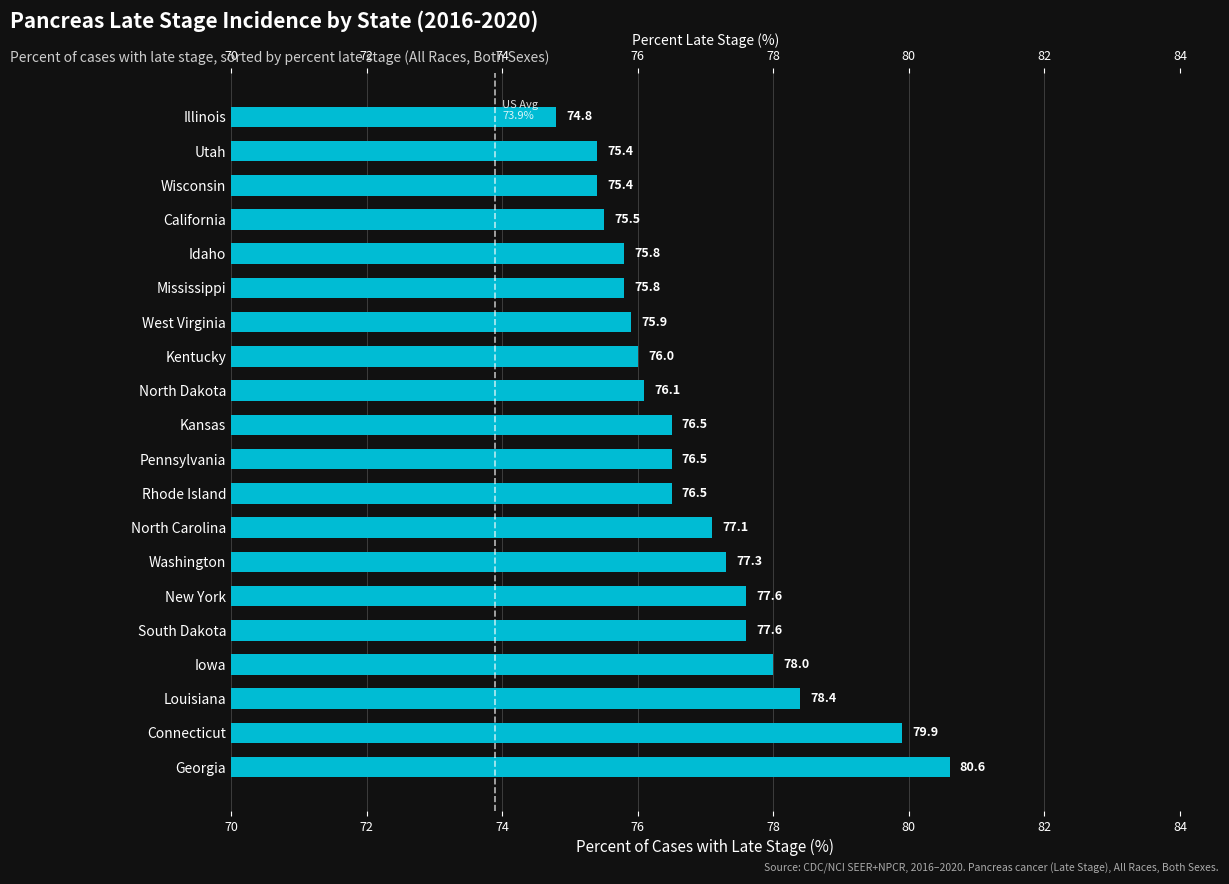

What is the difference between the maximum and minimum values?

5.8